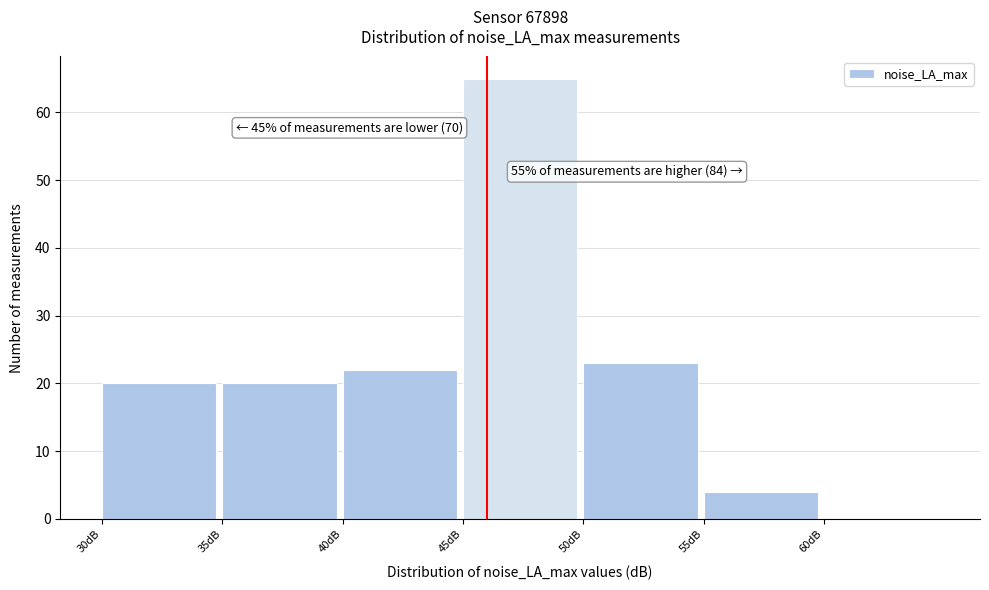

Which range on the x-axis has the tallest bar?

45 to 50